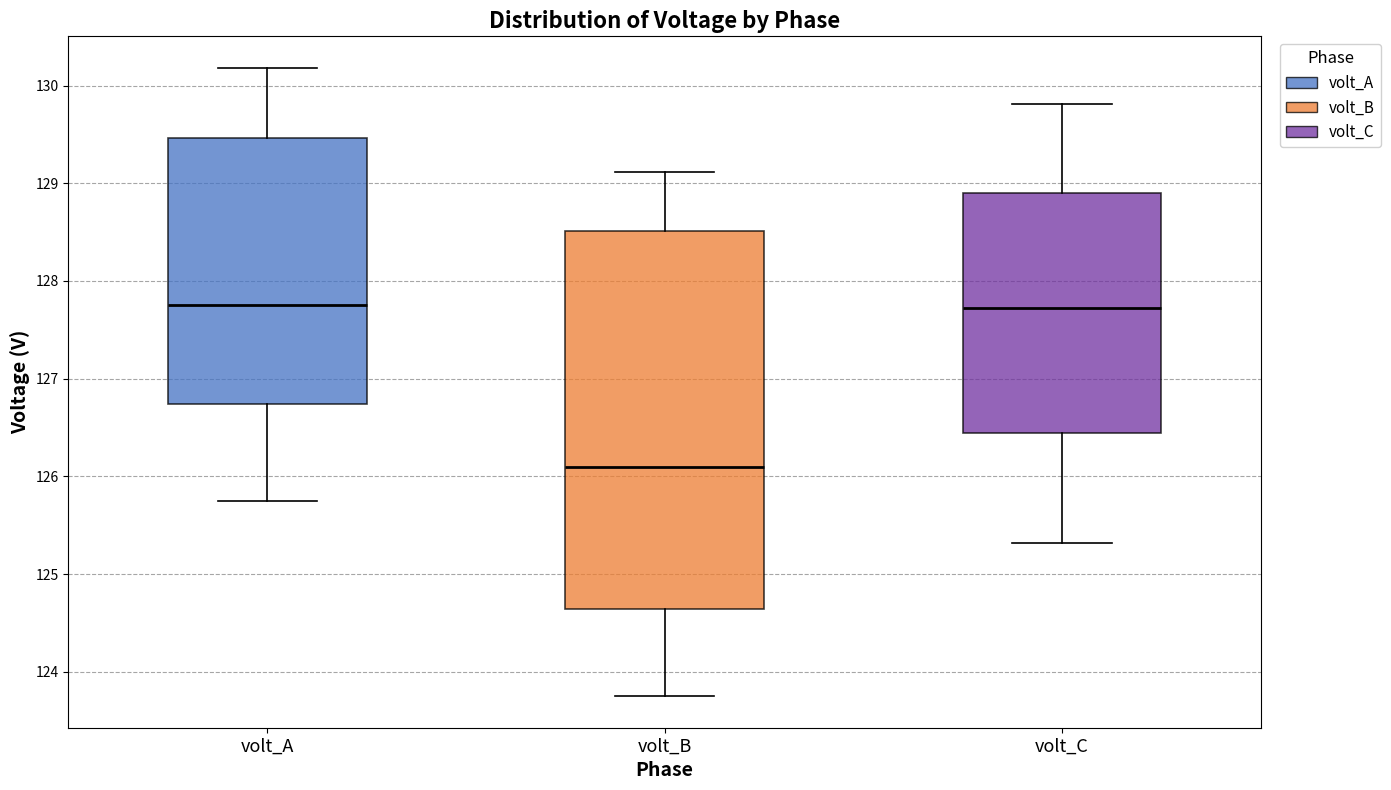

Which box's median line is the lowest?

volt_B